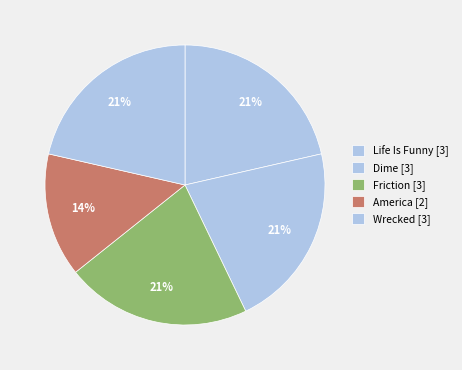

Does any single category account for the majority?

No